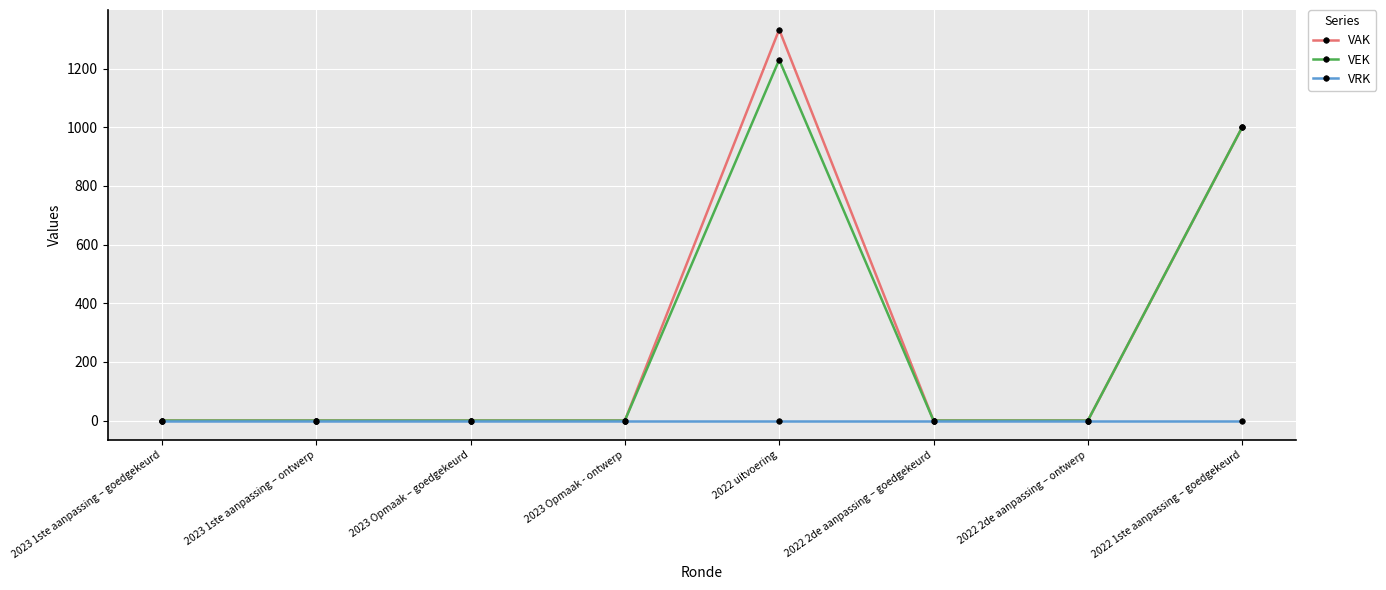

True or false: VEK has more than 2 interior local peaks.

False